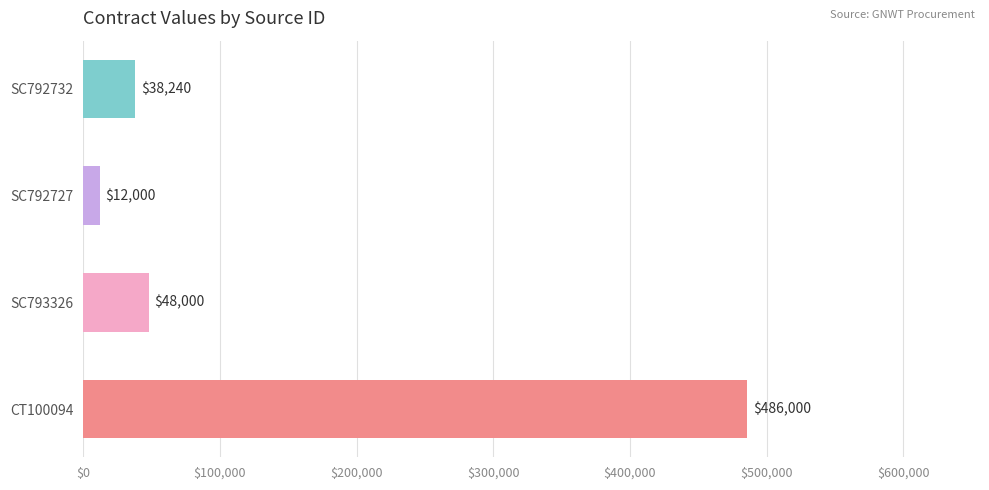

Does the chart contain any negative values?

No